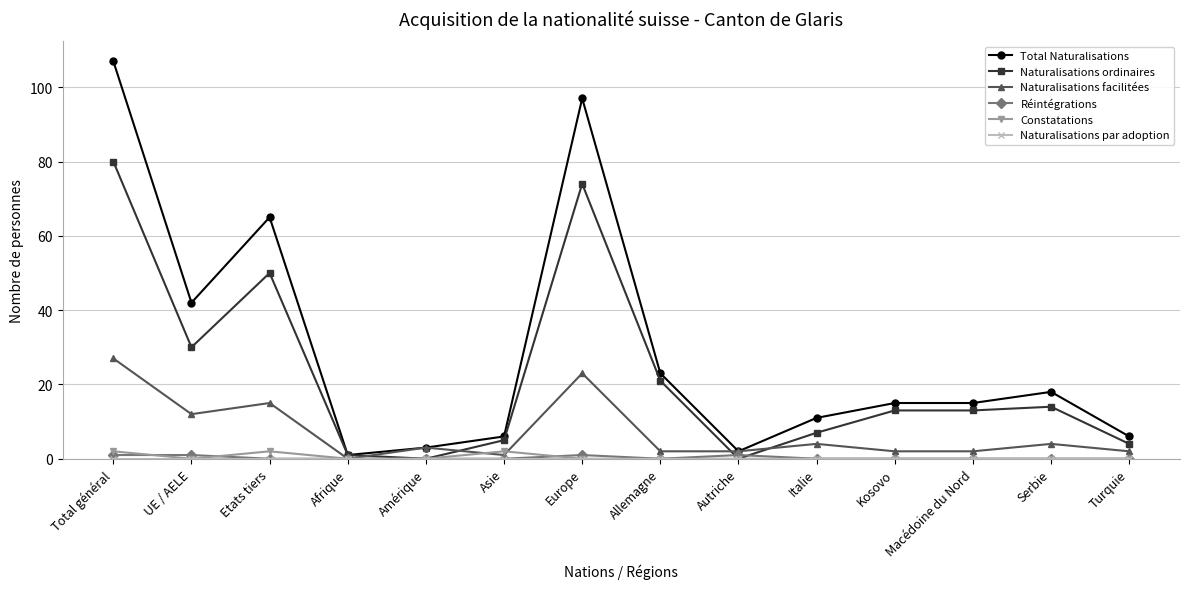

Is it true that Naturalisations facilitées equals 27 at Total général?

True